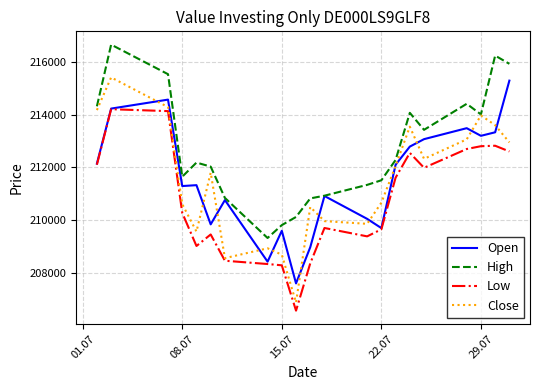

True or false: Low and High cross at least once.

False